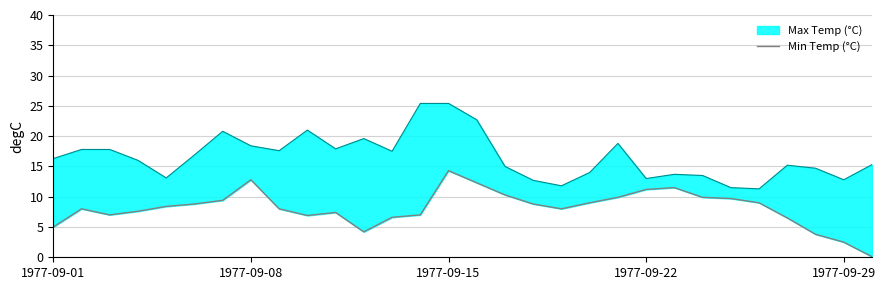

What position from the right is 1977-09-01?

30